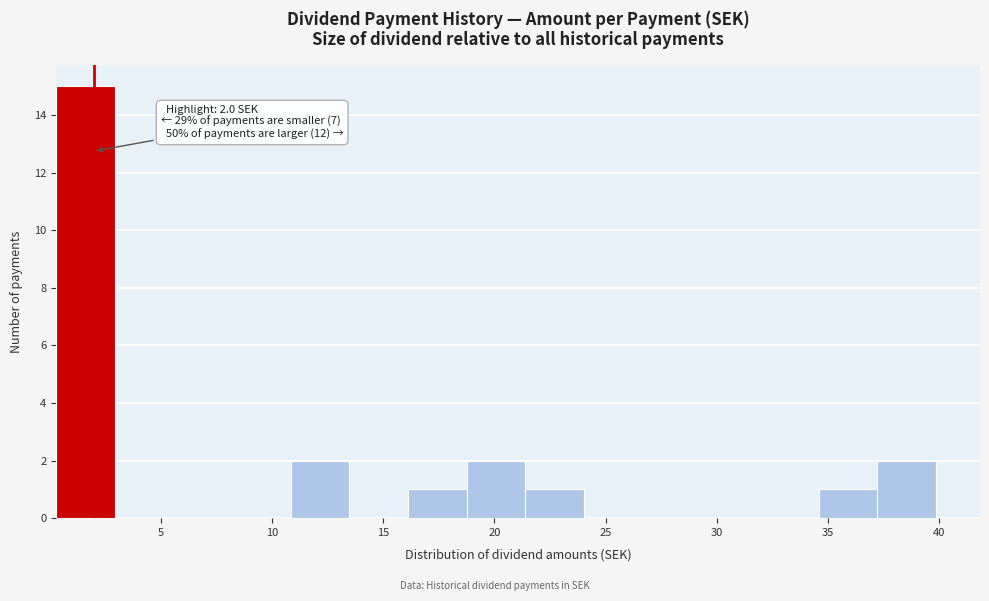

Which range on the x-axis has the tallest bar?

0.5 to 3.0